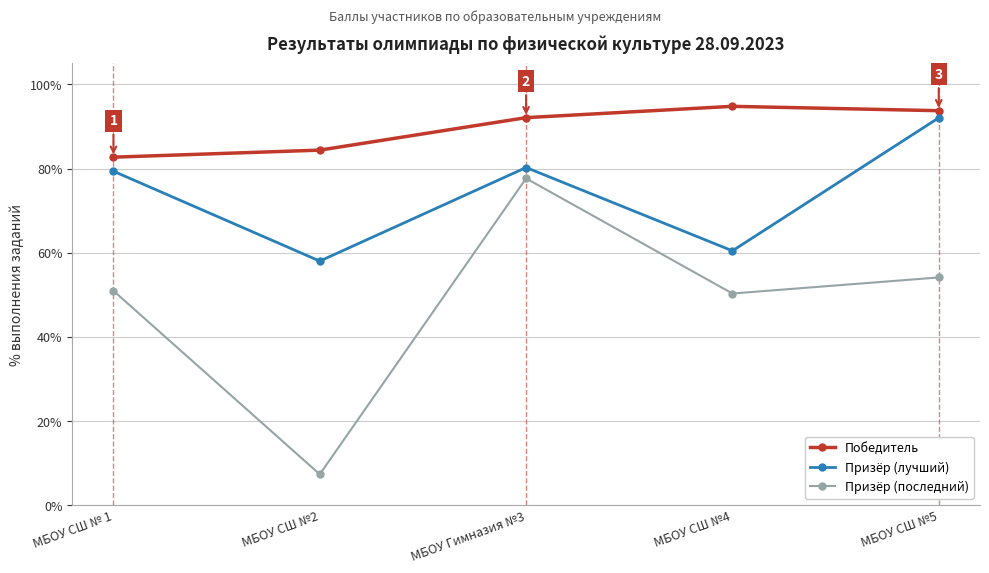

True or false: Победитель and Призёр (лучший) intersect in this chart.

False